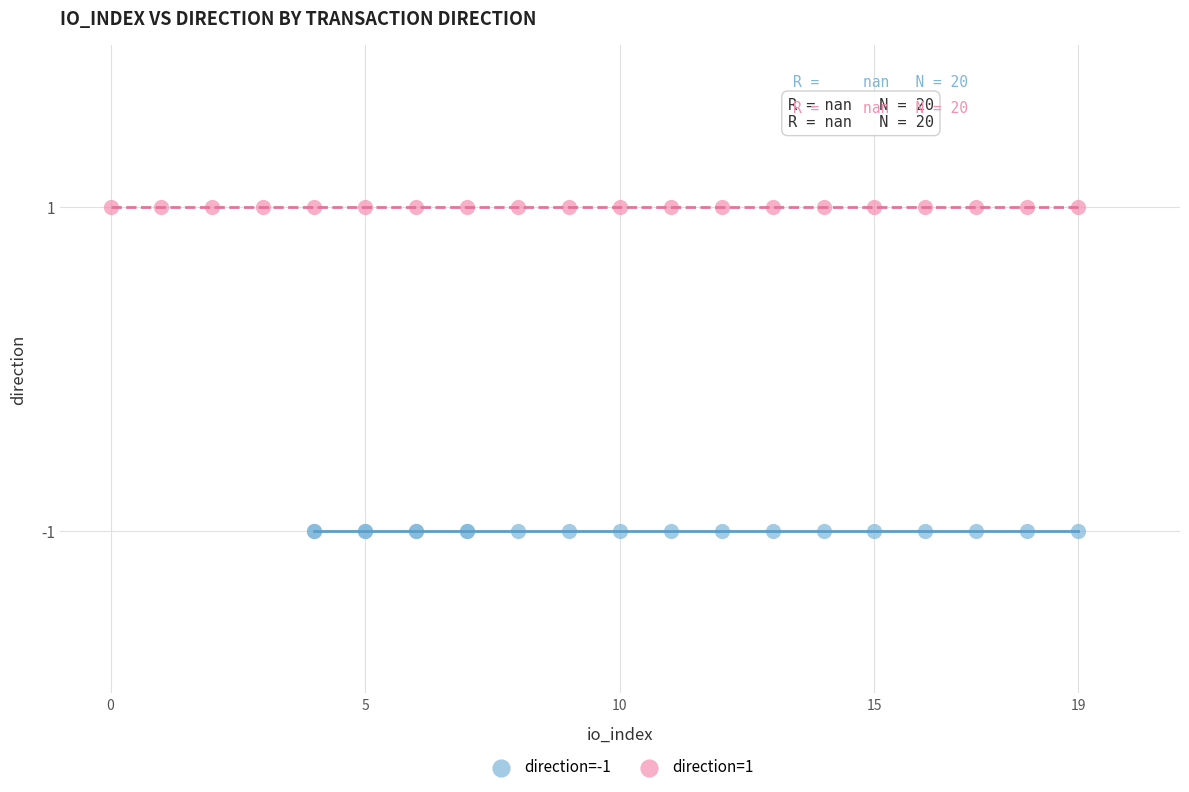

Which series contains the lowest Y value?

direction=-1